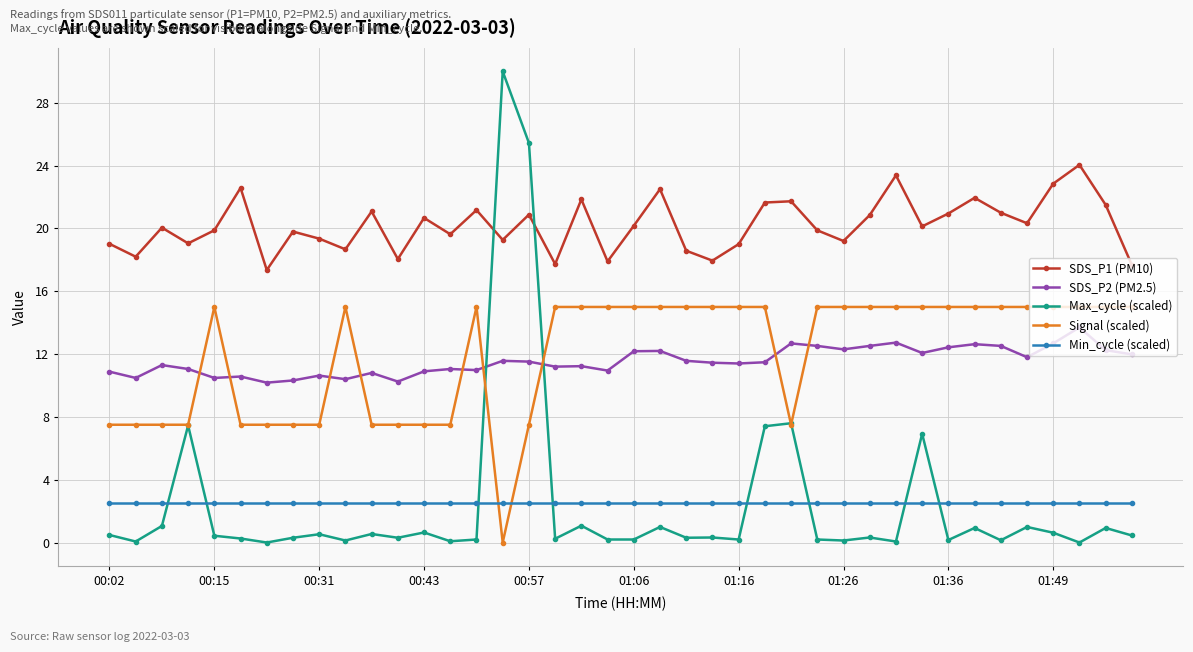

True or false: SDS_P1 (PM10) has more than 2 points higher than both neighbors.

True